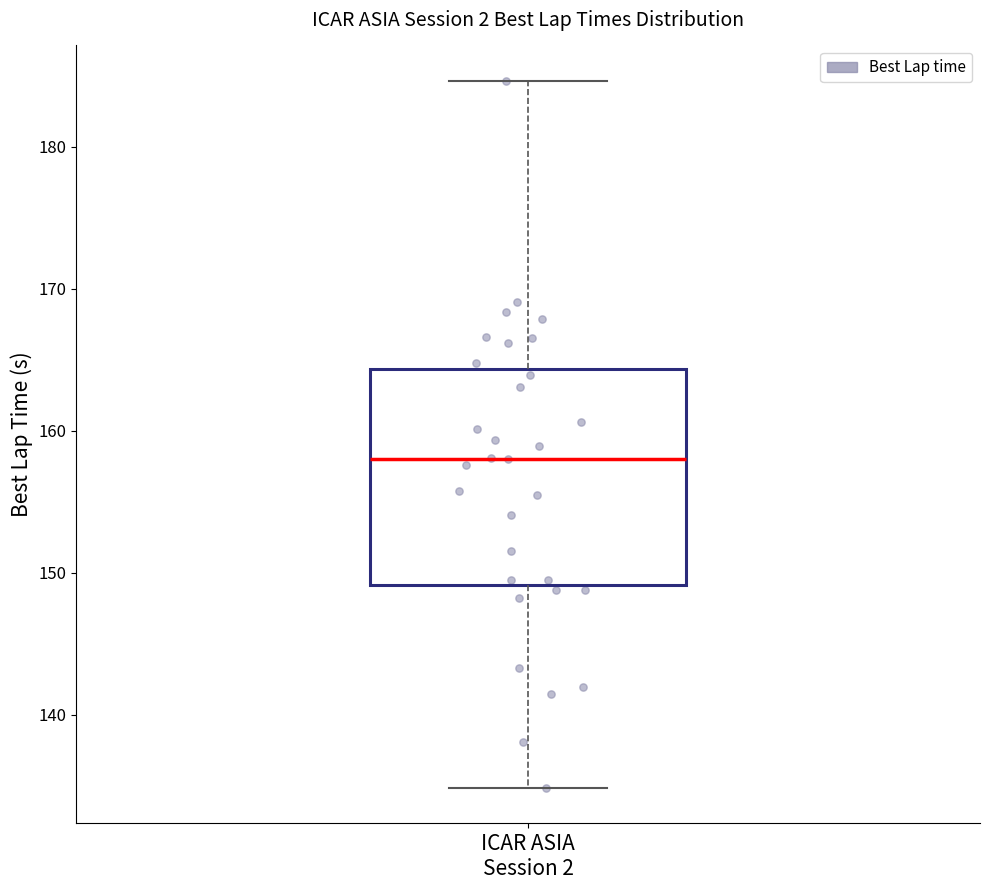

Transcribe this box plot: give where the median line is, the range the box spans, and where the two whiskers end, as read against the y-axis. The values are not printed on the chart, so give them approximately, as read against the axis.

median 158, box 149 to 164, whiskers 135 to 185